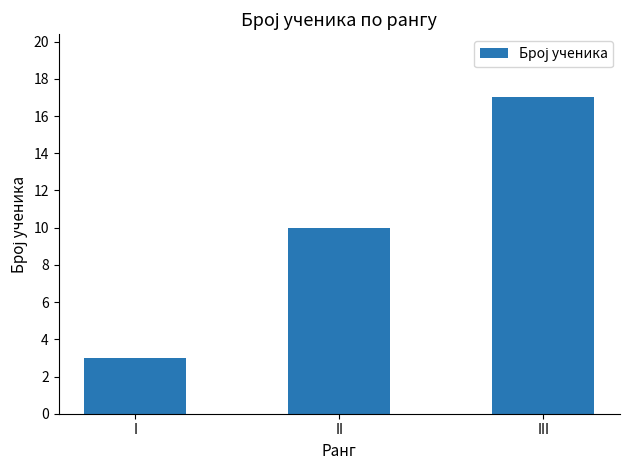

The chart shows a value of 10 at II. True or false?

True